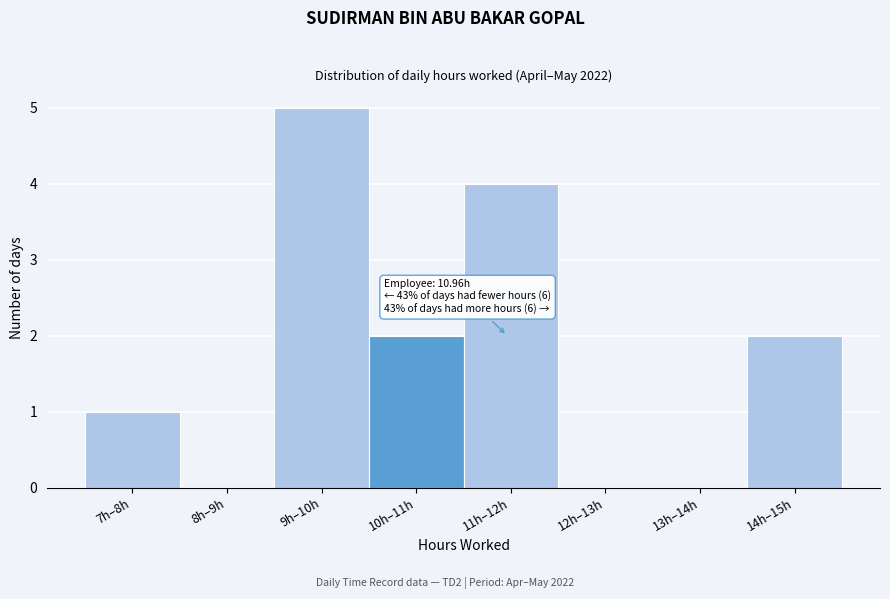

Reading left to right, what are all the values shown in this chart?

7h–8h=1	8h–9h=0	9h–10h=5	10h–11h=2	11h–12h=4	12h–13h=0	13h–14h=0	14h–15h=2